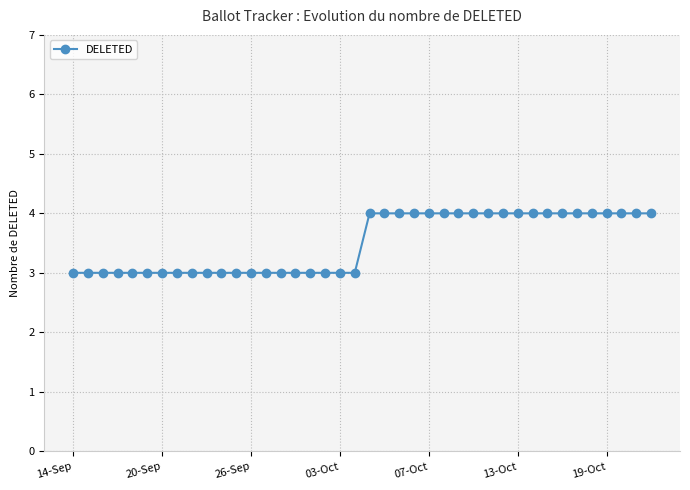

What is the smallest value displayed?

3